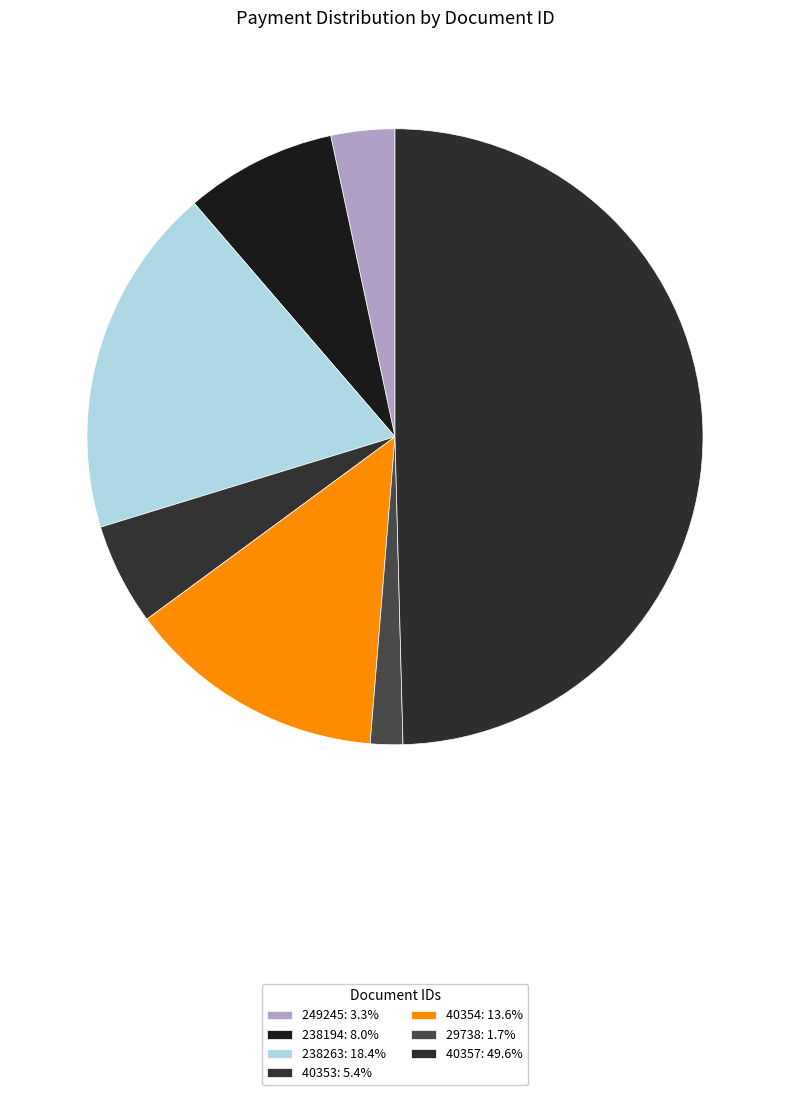

Which slice is the smallest?

29738